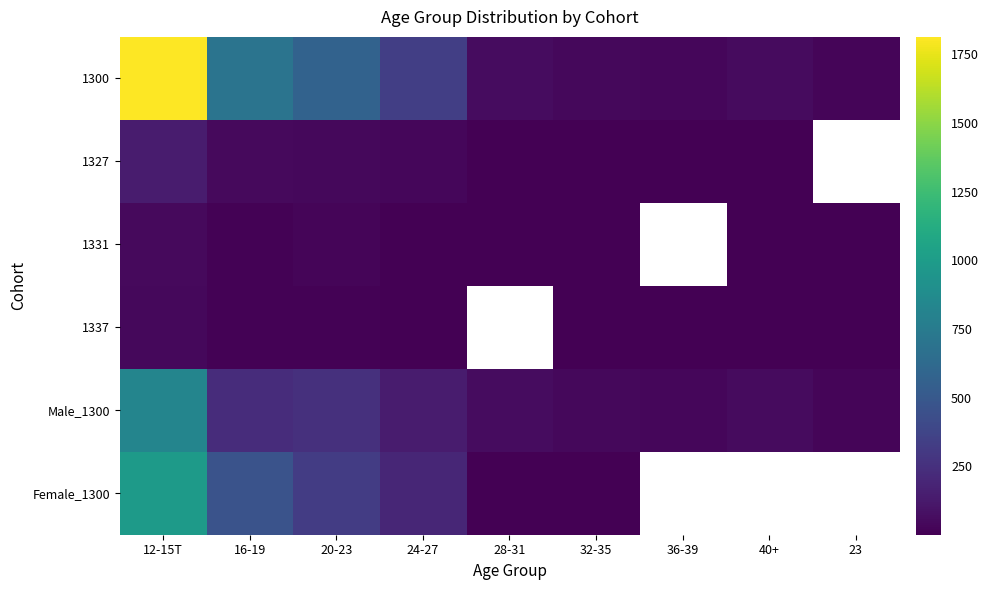

Which category has the lowest value across all series?

32-35